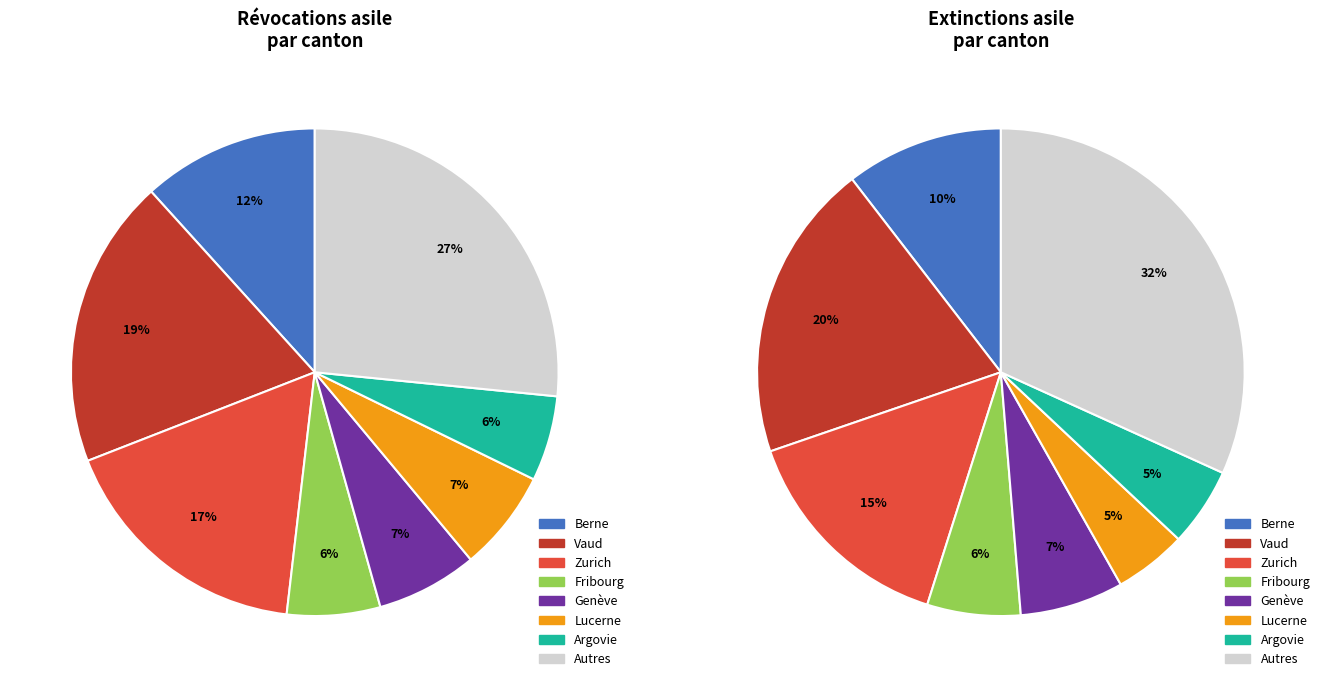

The Pas d'indication slice represents 11% of the pie. True or false?

False